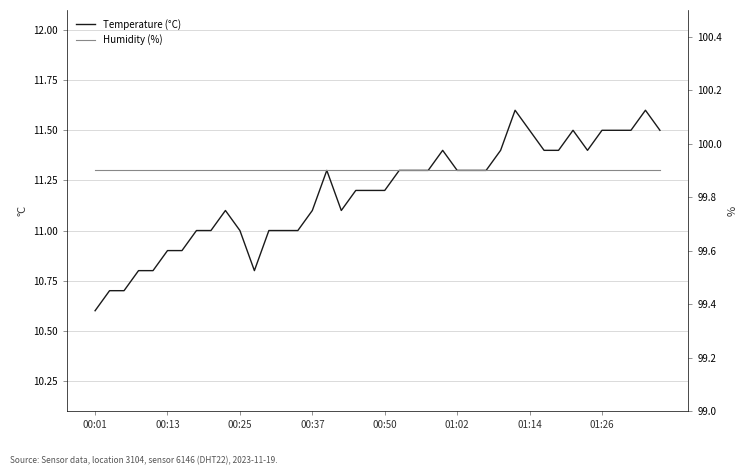

What position from the right is 11?

29